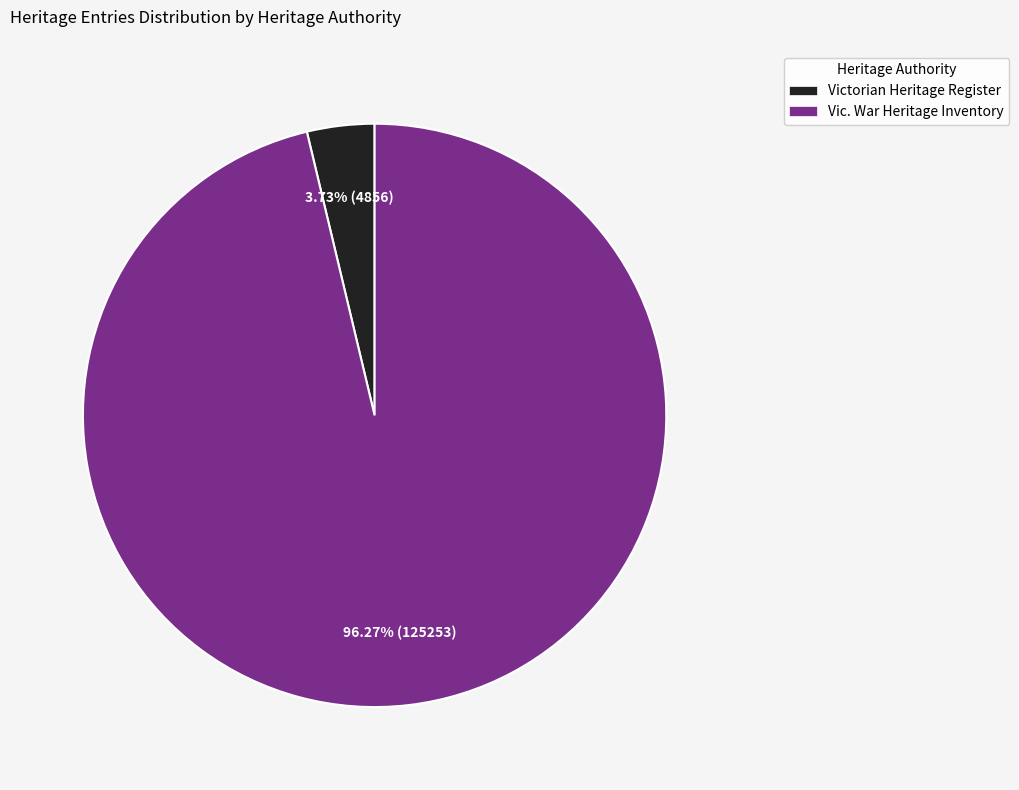

Rank the categories by value from highest to lowest.

Vic. War Heritage Inventory, Victorian Heritage Register